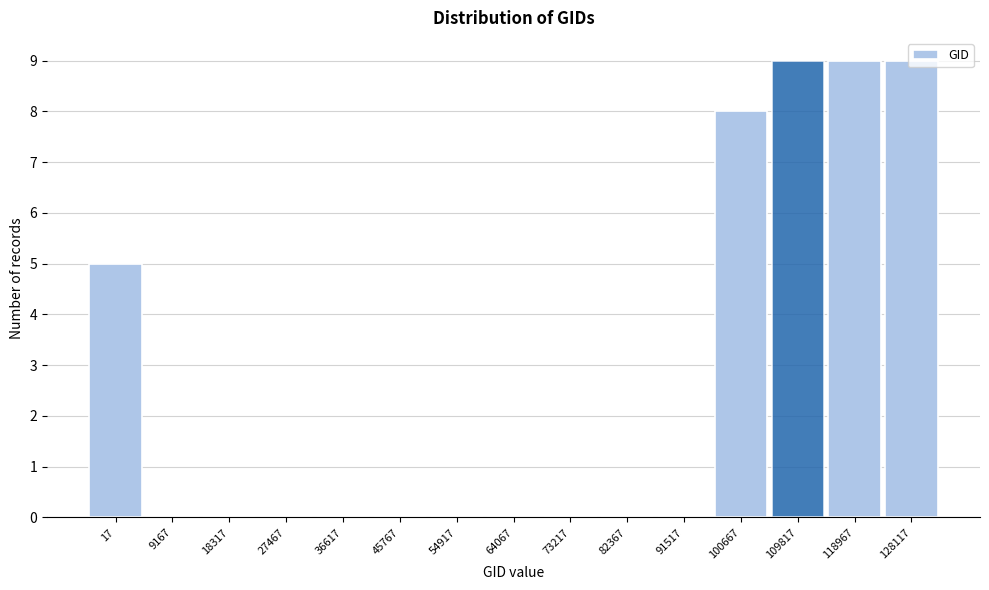

Between 128117 and 73217, which is larger?

128117